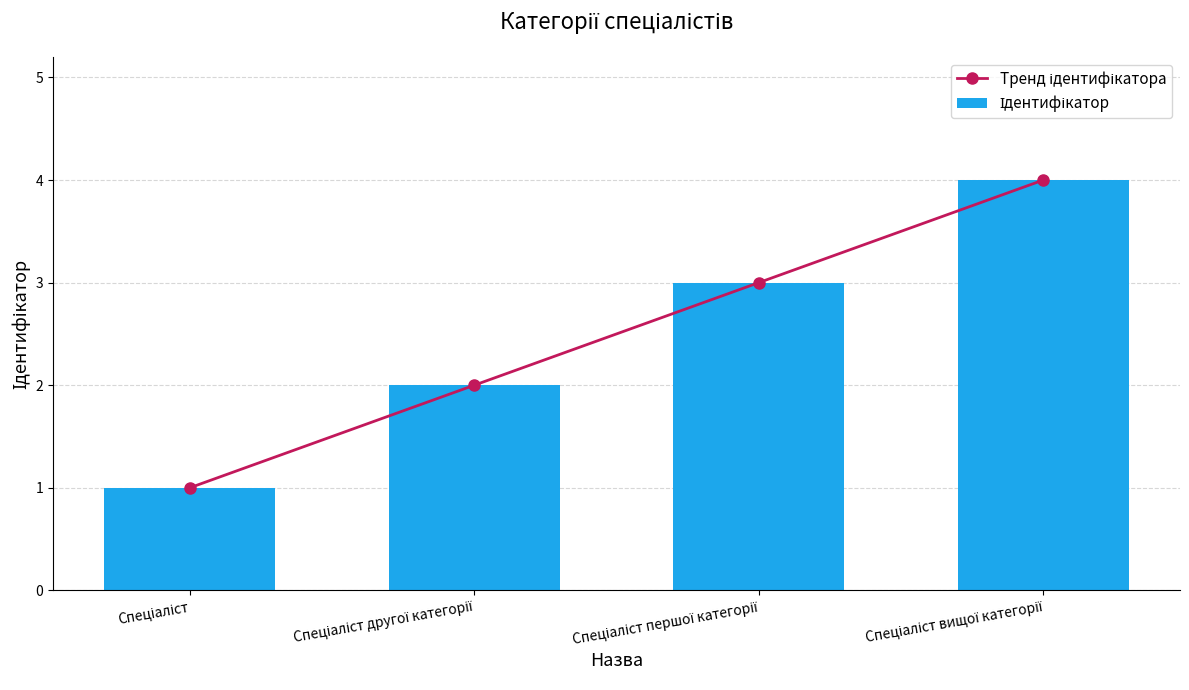

At how many categories does at least one series exceed 2?

2